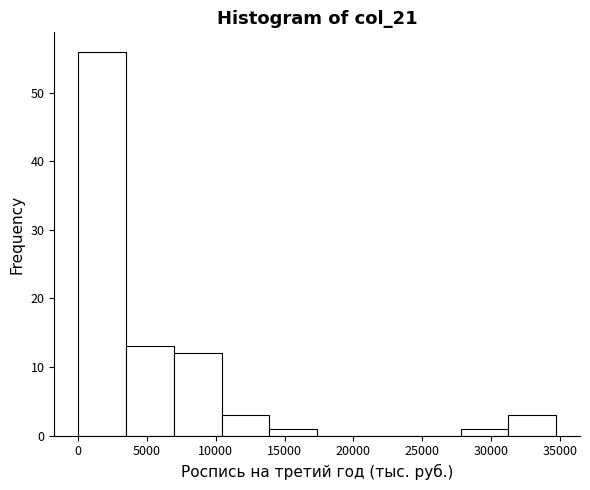

Which range on the x-axis has the tallest bar?

0 to 3500